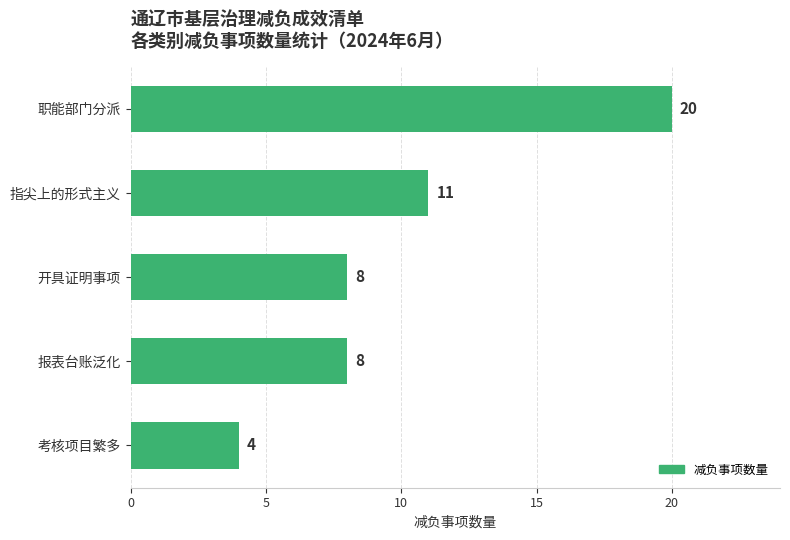

Reading top to bottom, what are all the values shown in this chart?

20	11	8	8	4